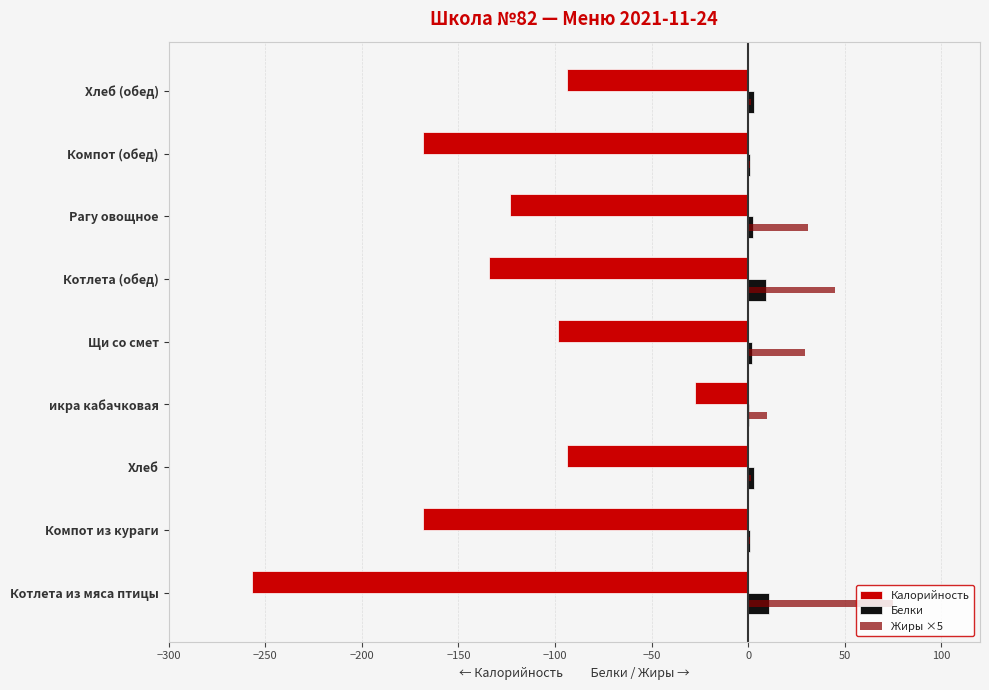

What is the sum of all Калорийность values?

-1164.4